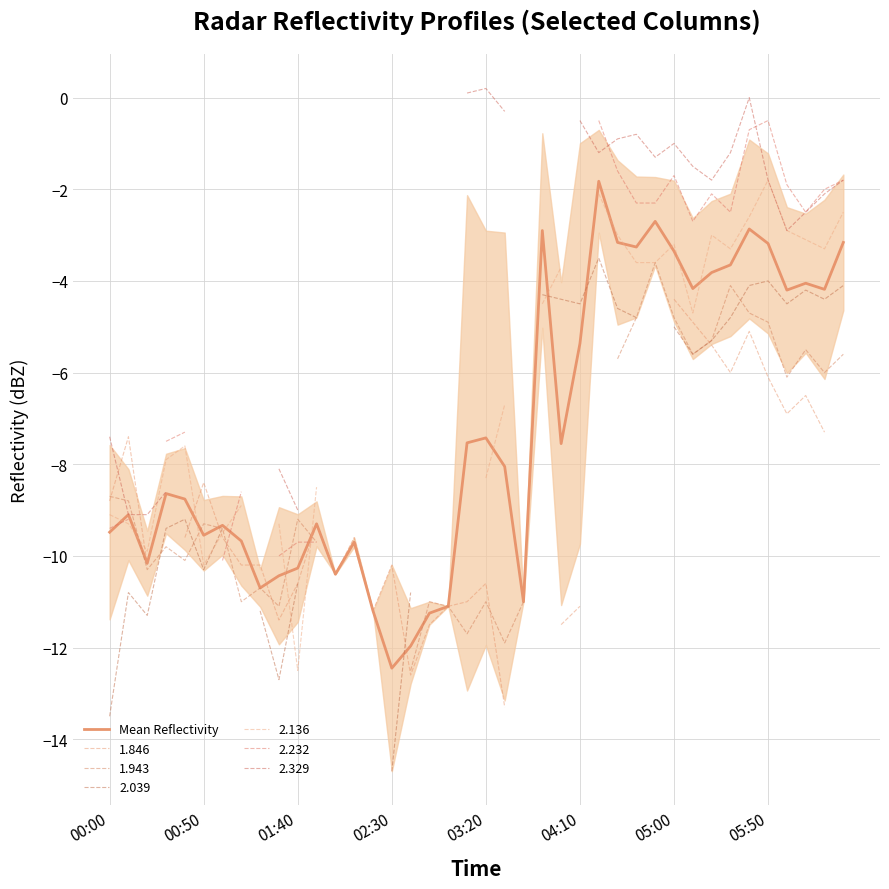

How many data points are less than -8?

21